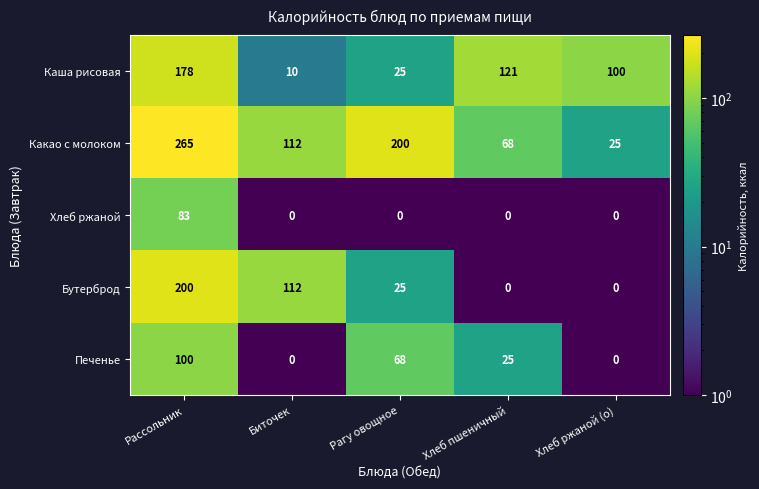

Reading left to right, what are all the values shown in this chart?

Каша рисовая: 178	10	25	121	100
Какао с молоком: 265	112	200	68	25
Хлеб ржаной: 83	0	0	0	0
Бутерброд: 200	112	25	0	0
Печенье: 100	0	68	25	0